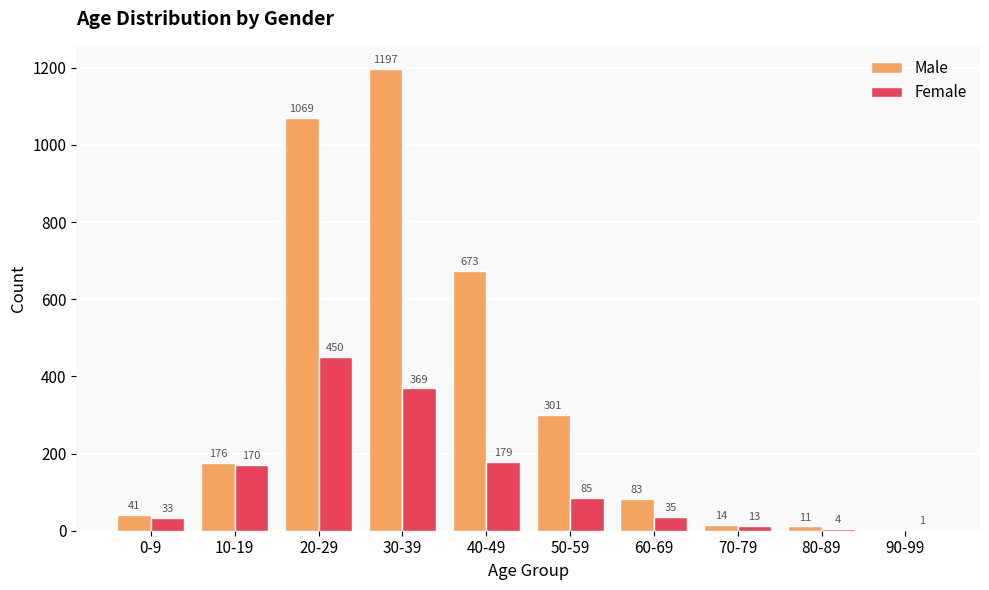

What are all the series names shown in the legend?

Male, Female